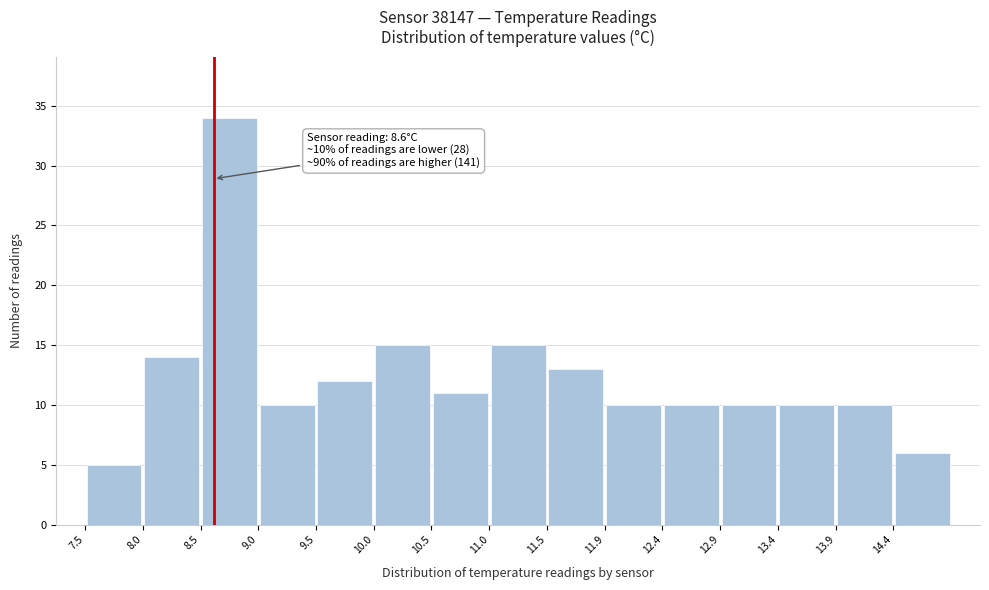

Which range on the x-axis has the tallest bar?

8.50 to 9.00